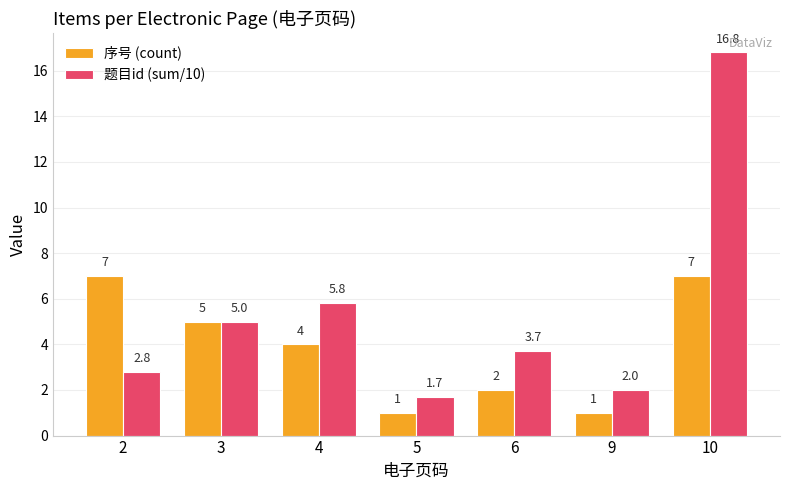

Between 4 and 10, which series saw the biggest shift?

题目id (sum/10)